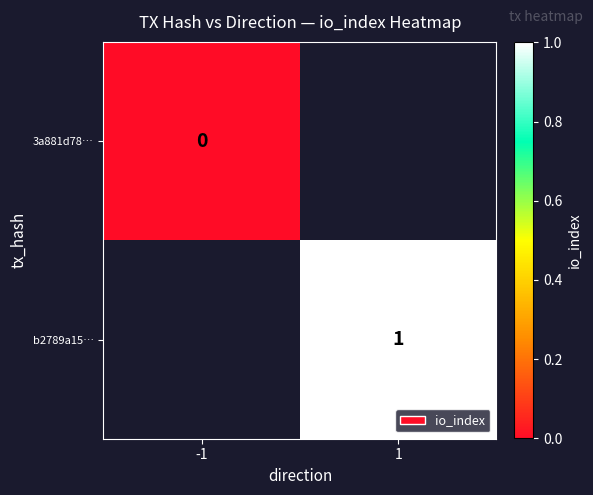

The value of b2789a15… at 1 is 1. True or false?

True